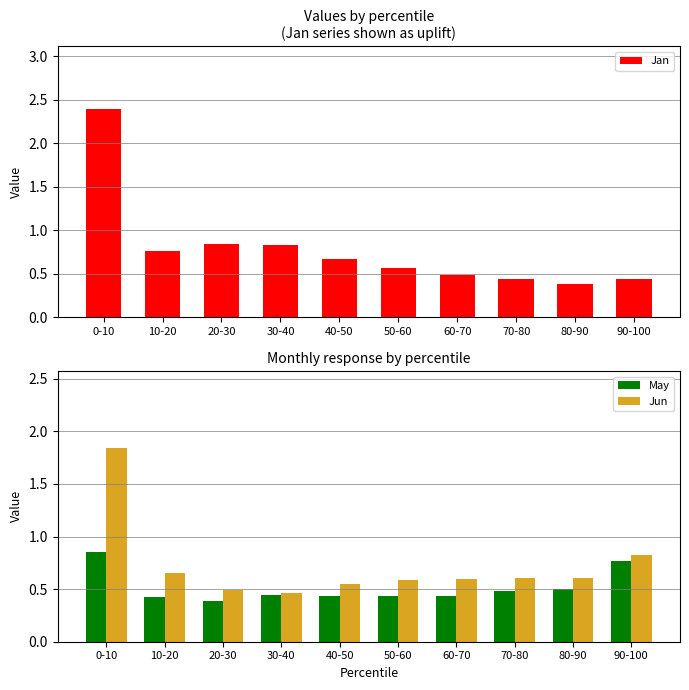

Is the value of Jan at 0-10 greater than the value of May at 20-30?

Yes